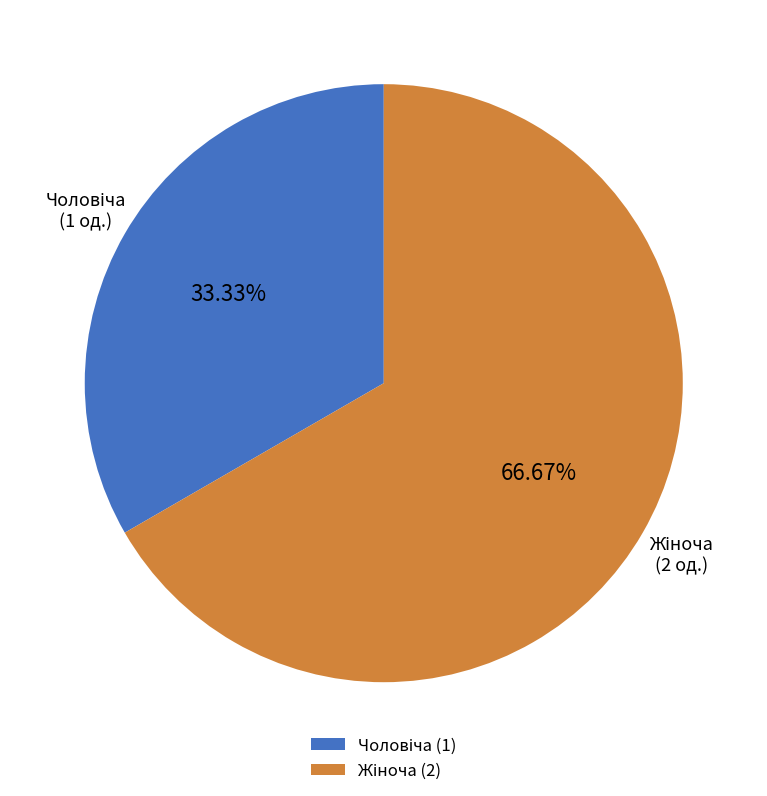

Is there any slice that represents more than half of the pie?

Yes